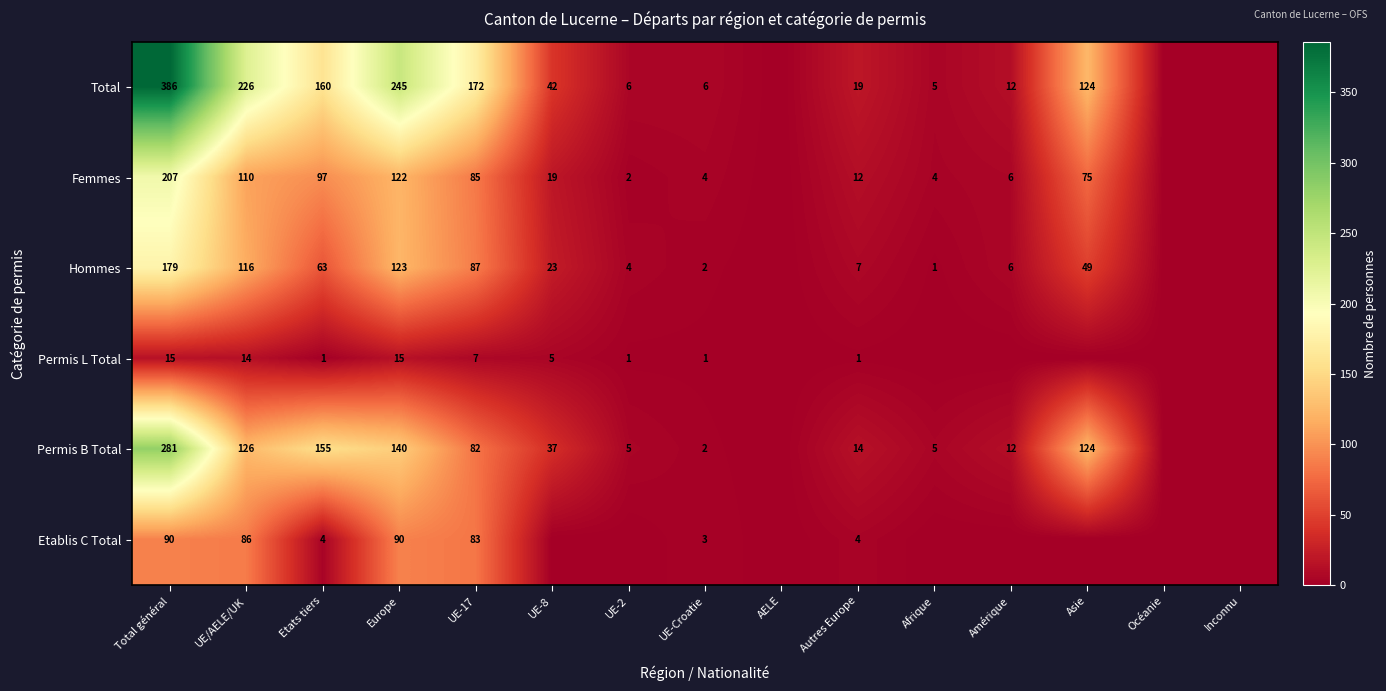

What is the difference between the highest and lowest values at UE/AELE/UK?

212